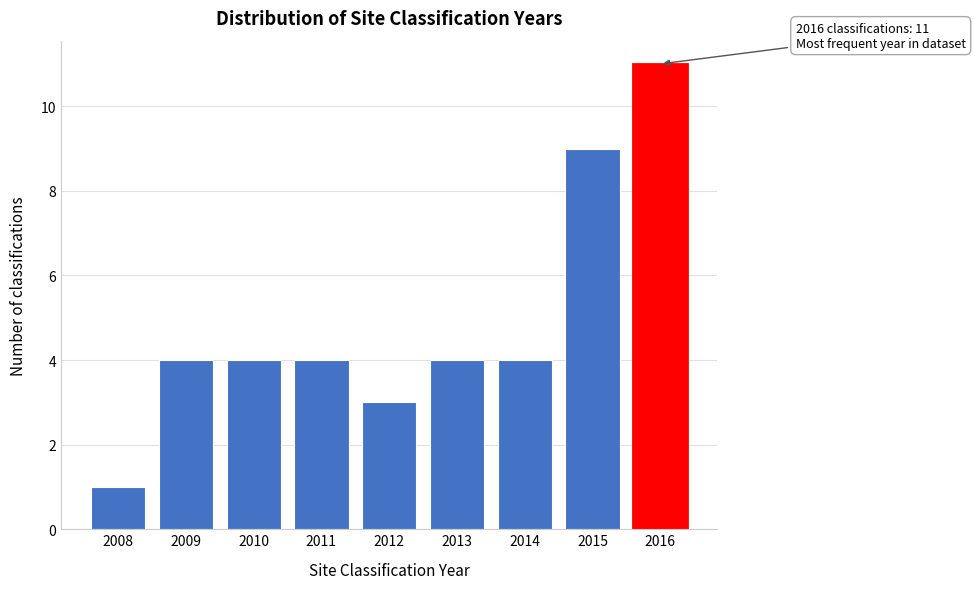

Reading left to right, extract all data points from this chart.

1	4	4	4	3	4	4	9	11